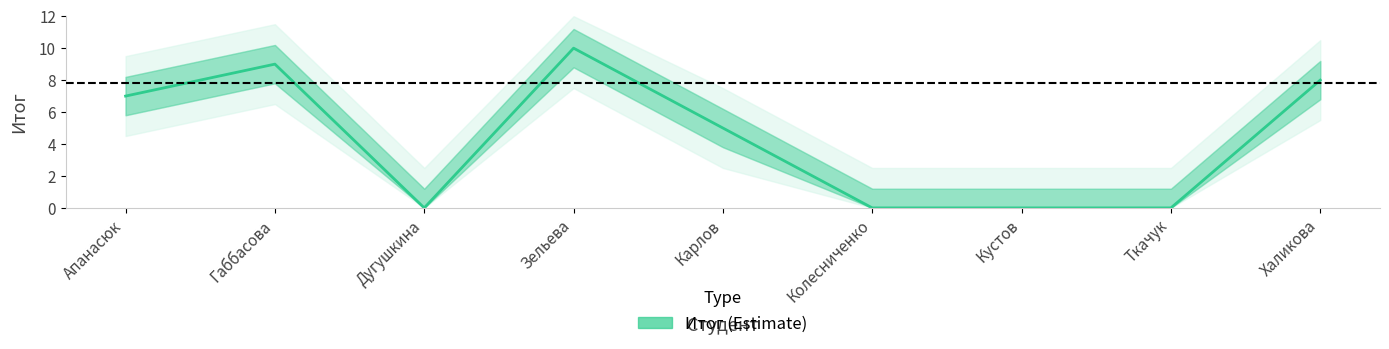

Reading left to right, transcribe all the data shown in this chart.

Апанасюк=7	Габбасова=9	Дугушкина=0	Зельева=10	Карлов=5	Колесниченко=0	Кустов=0	Ткачук=0	Халикова=8